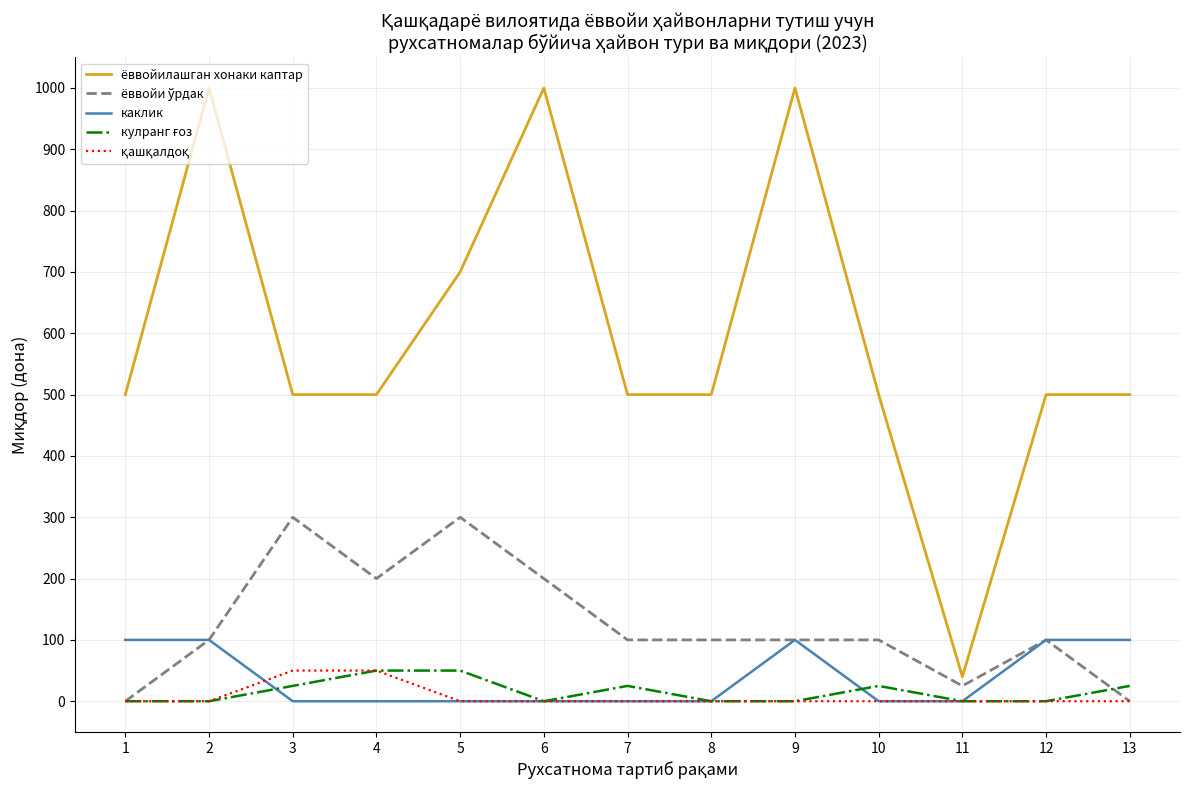

Does the chart have visible grid lines?

Yes